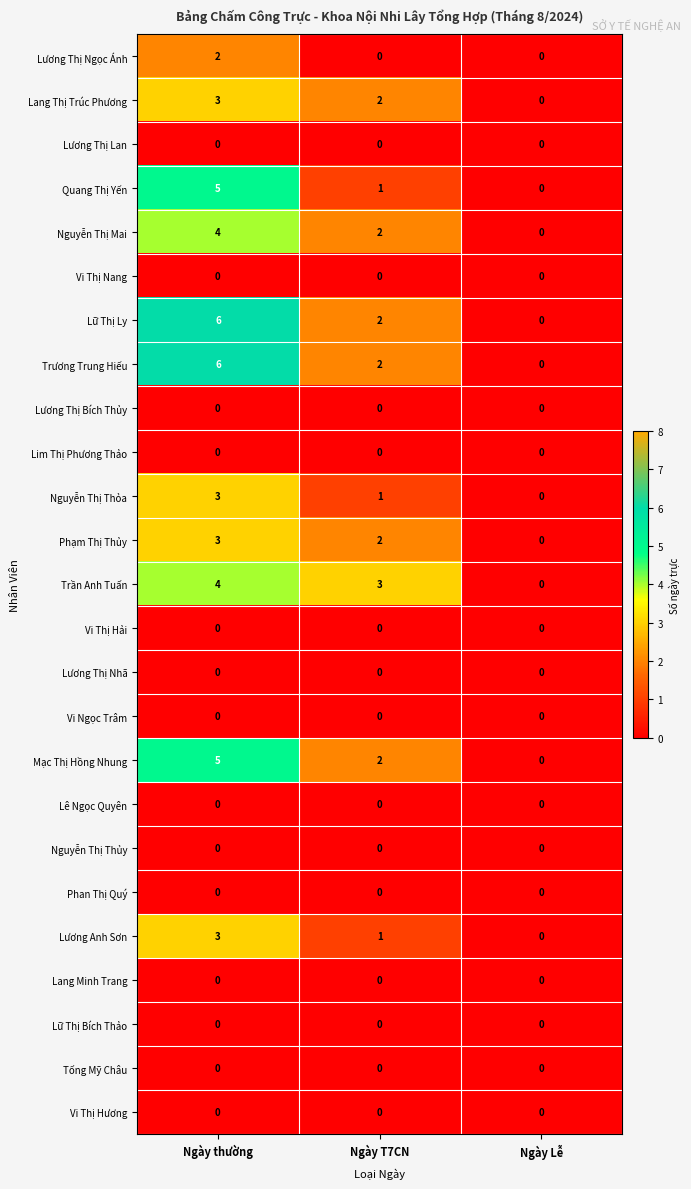

At which category is the sum across all series the highest?

Ngày thường